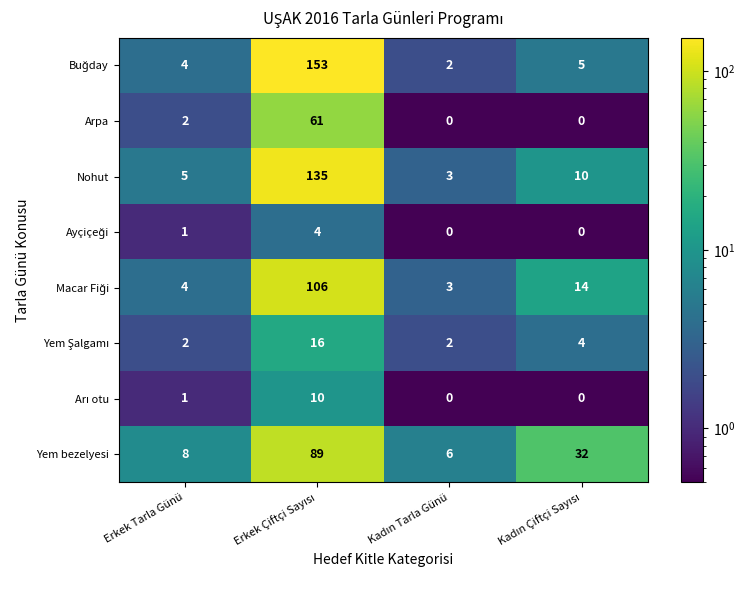

What is the difference between the second highest and second lowest values in the Yem bezelyesi series?

24